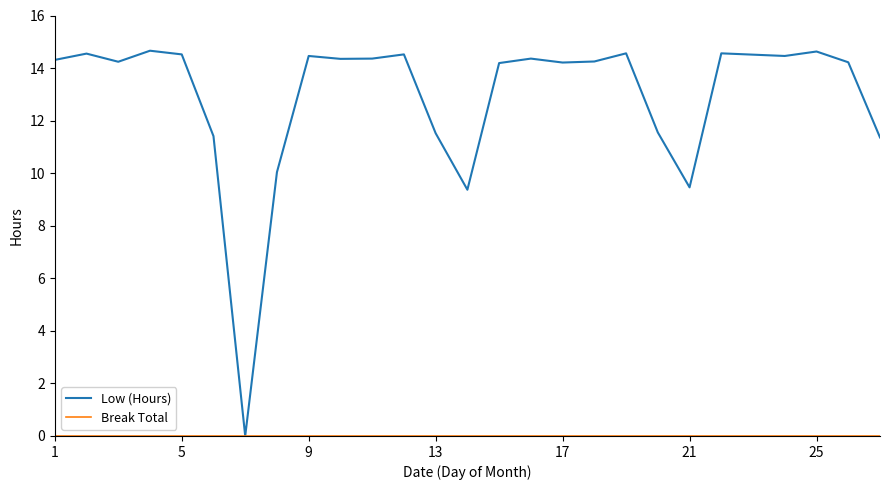

Which series has the largest range (max minus min)?

Low (Hours)